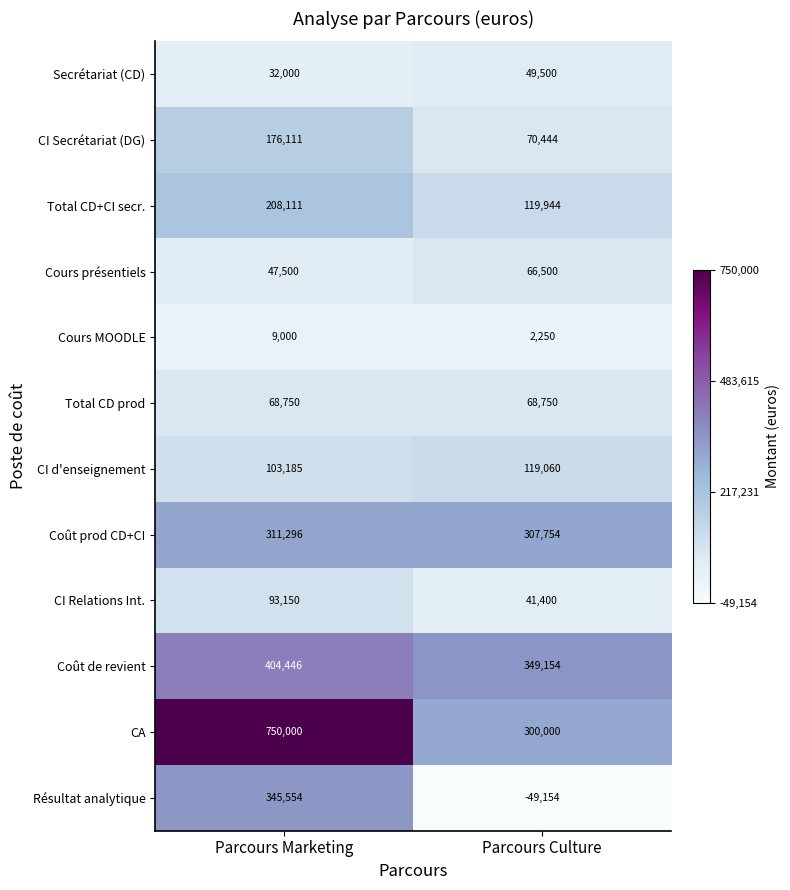

What is the total value across all series at Parcours Marketing?

2549103